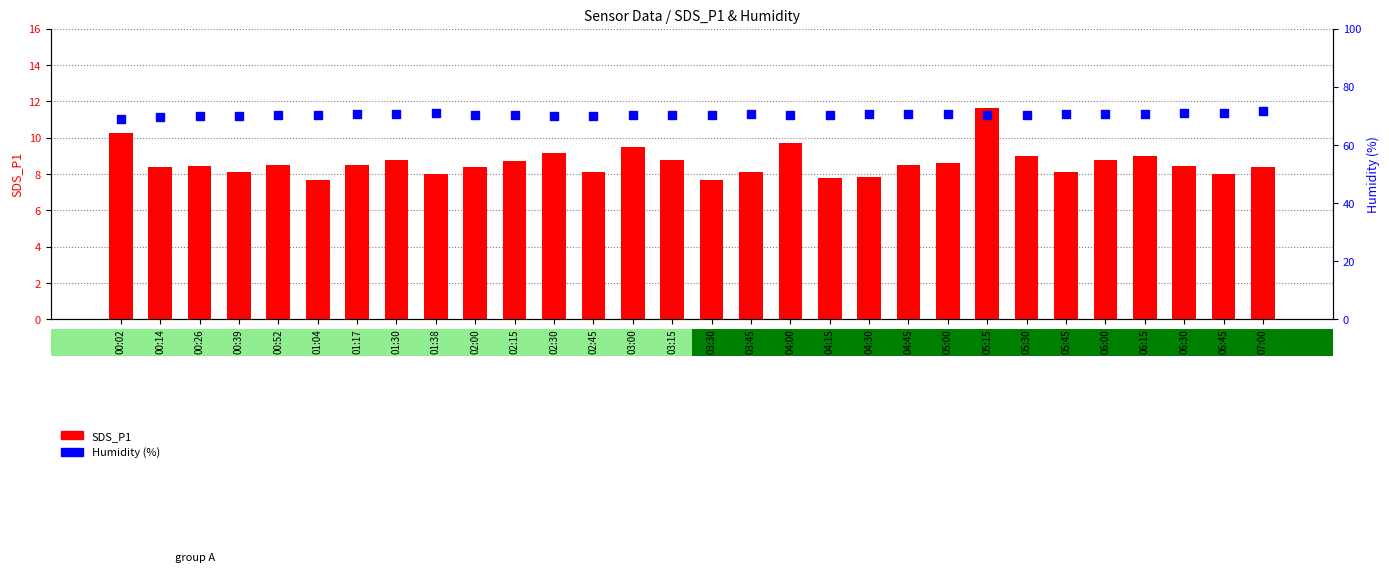

Is the value of SDS_P1 at 00:02 greater than the value of Humidity at 00:26?

No